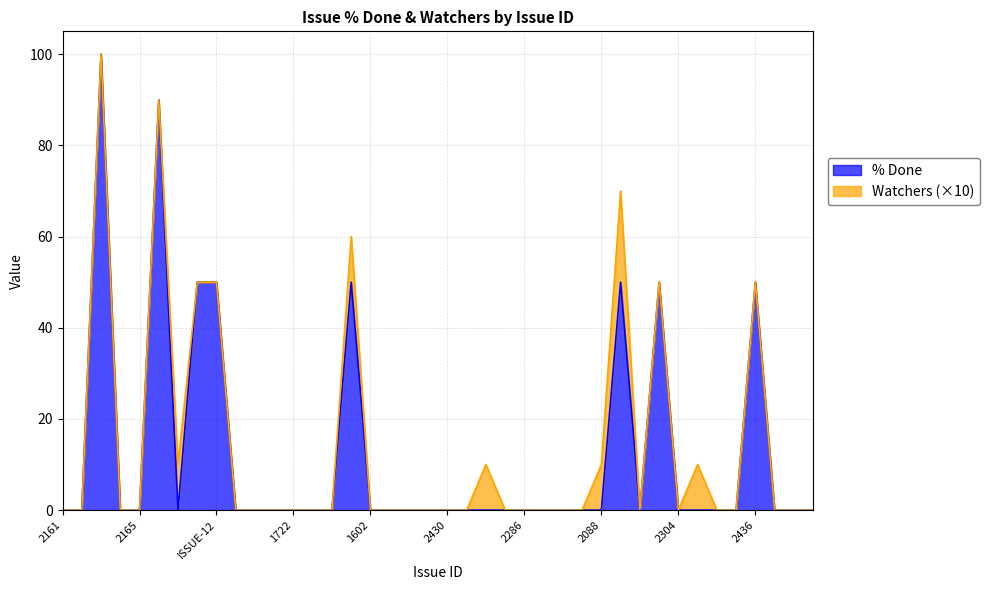

What position from the right is 1602?

24